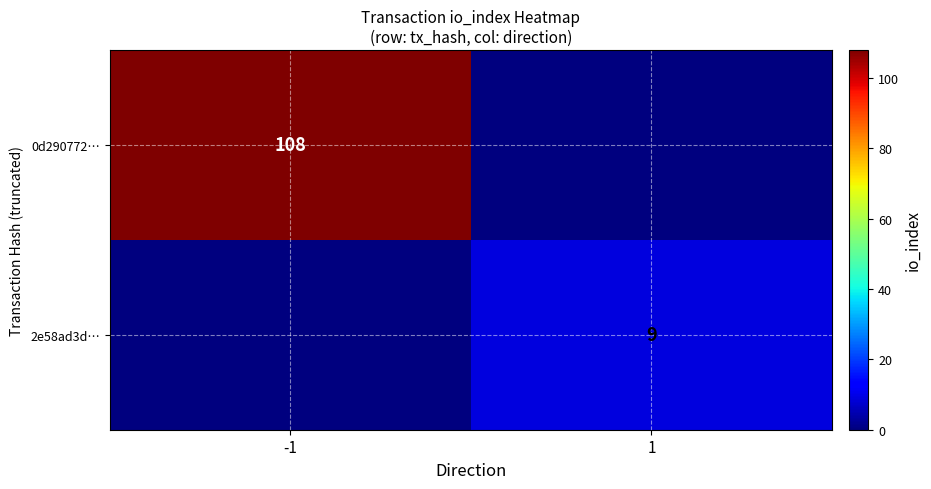

Is it true that 2e58ad3d… equals 4 at 1?

False